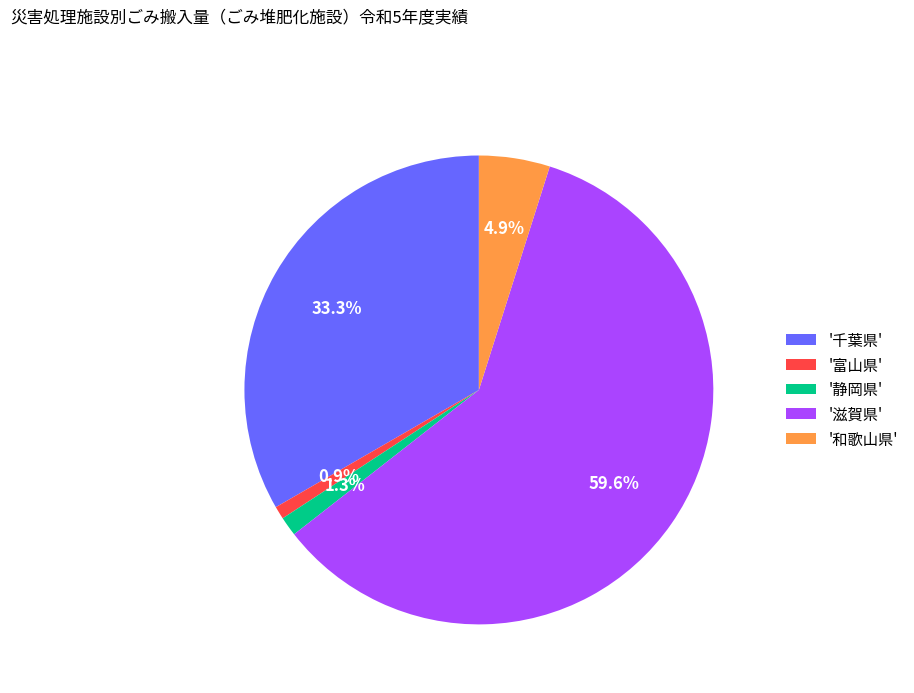

Does any single category account for the majority?

Yes